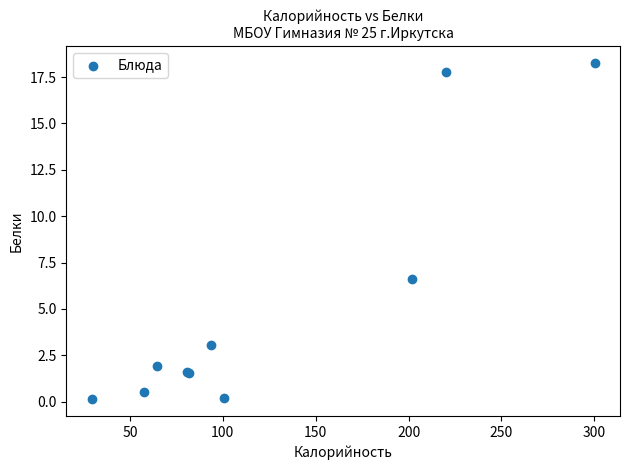

What Y value in the scatter plot is closest to 9?

6.6